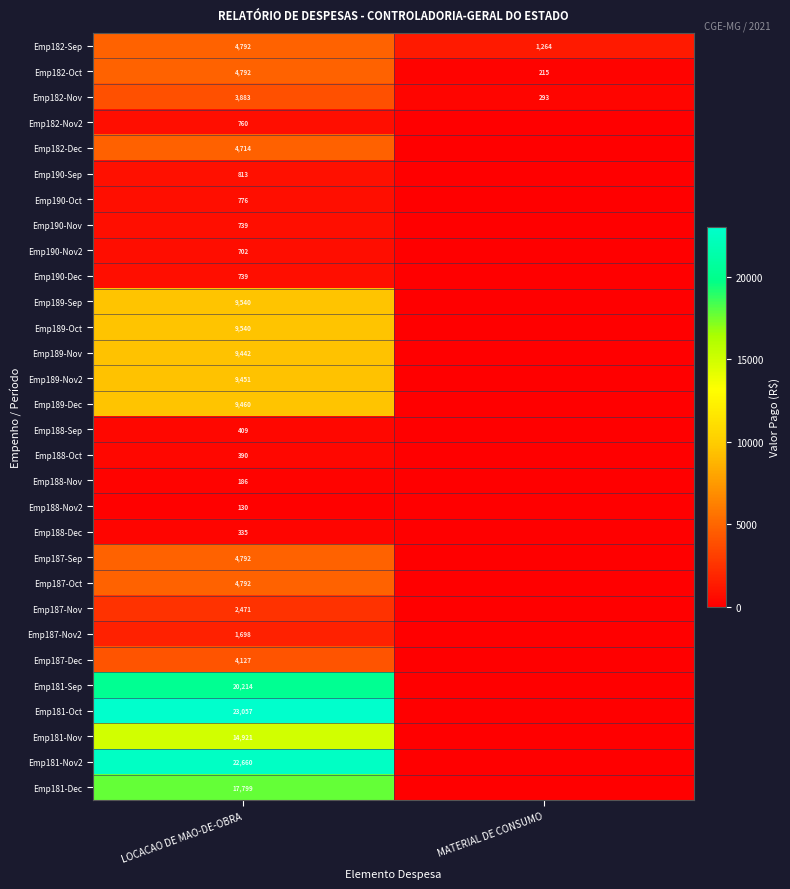

What is the spread (max minus min) of values at LOCACAO DE MAO-DE-OBRA?

22927